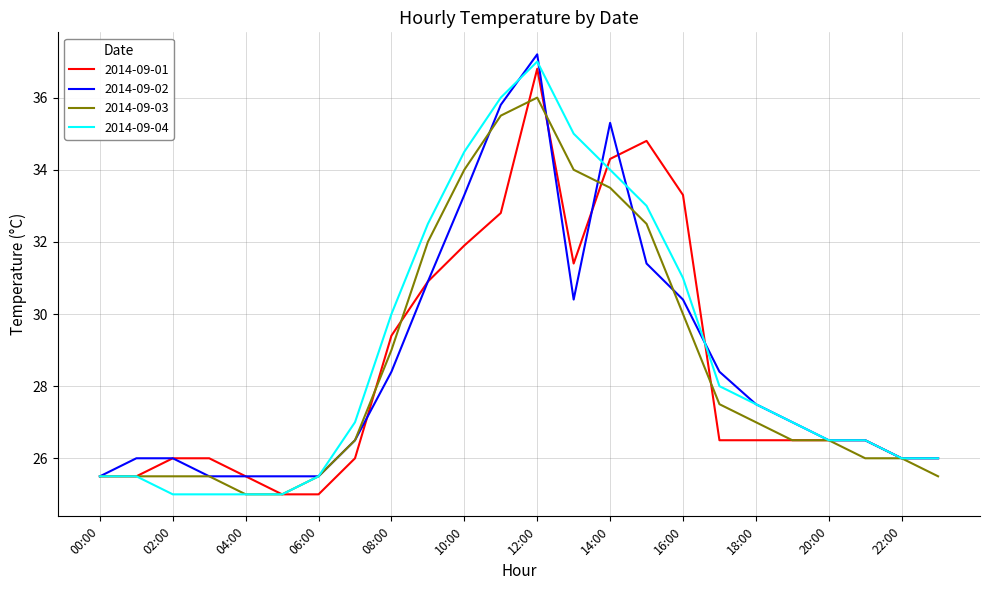

Which series has the largest range (max minus min)?

2014-09-04